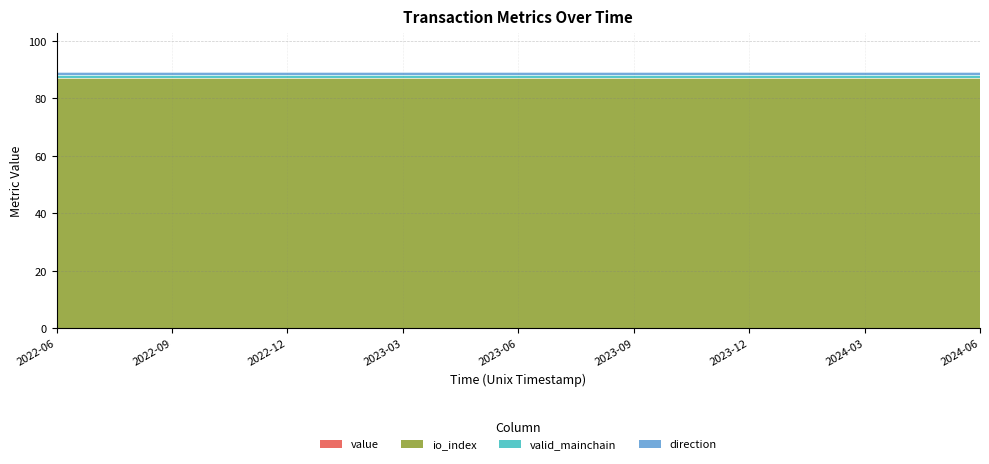

Which series has the largest range (max minus min)?

value